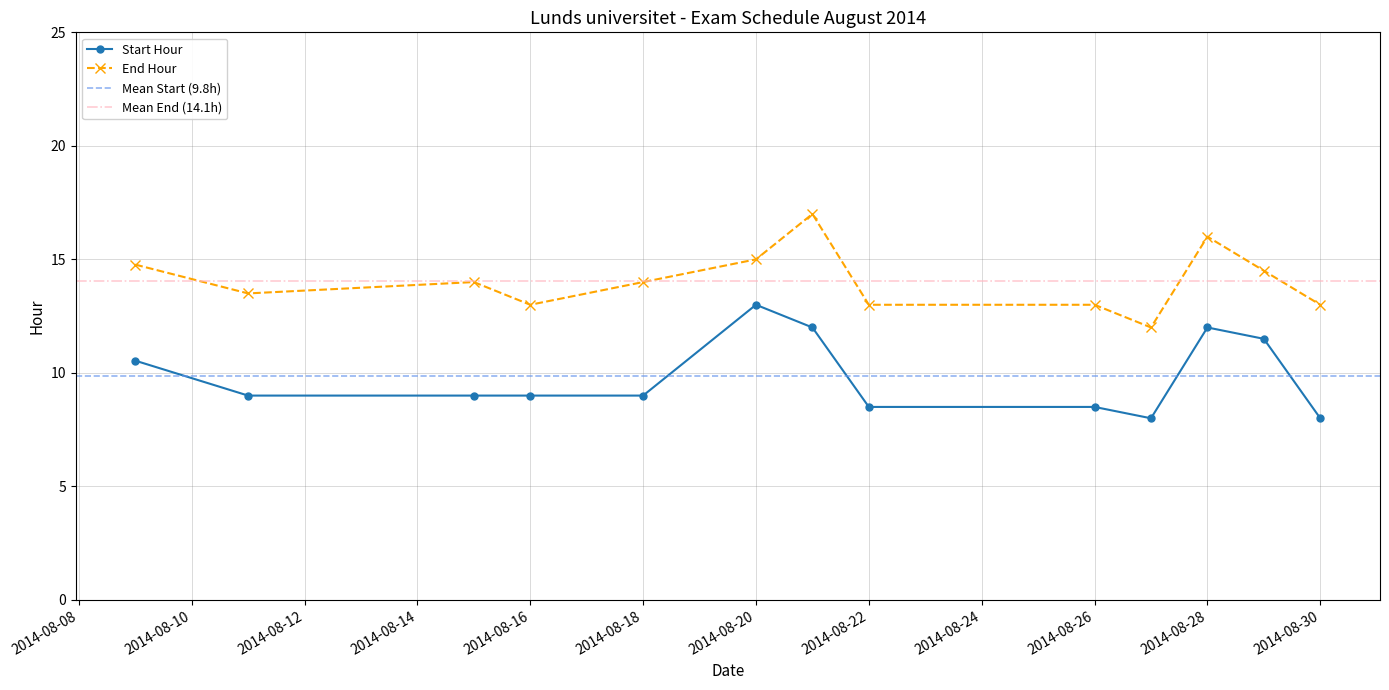

True or false: Start Hour has more than 1 points higher than both neighbors.

True